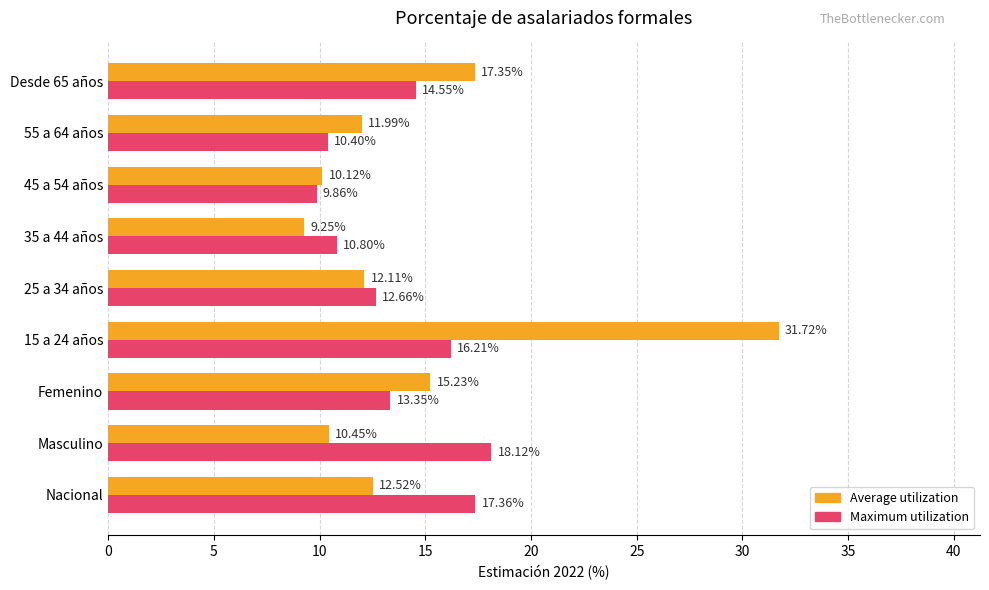

What is the sum of the Maximum utilization values at 55 a 64 años and 15 a 24 años?

26.6